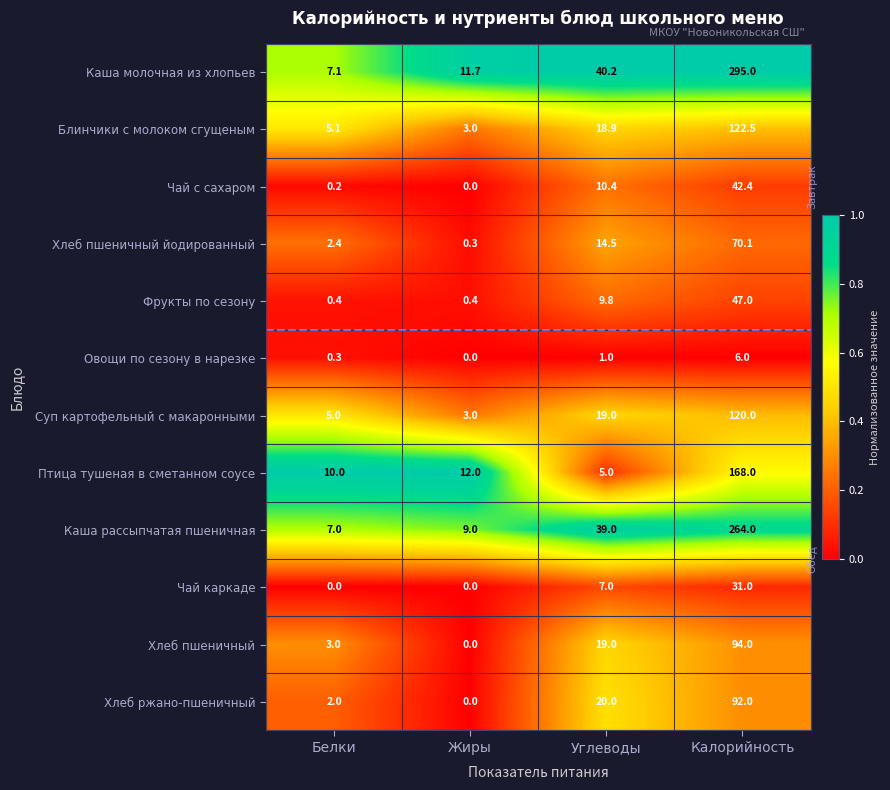

Count the number of categories in the chart.

4